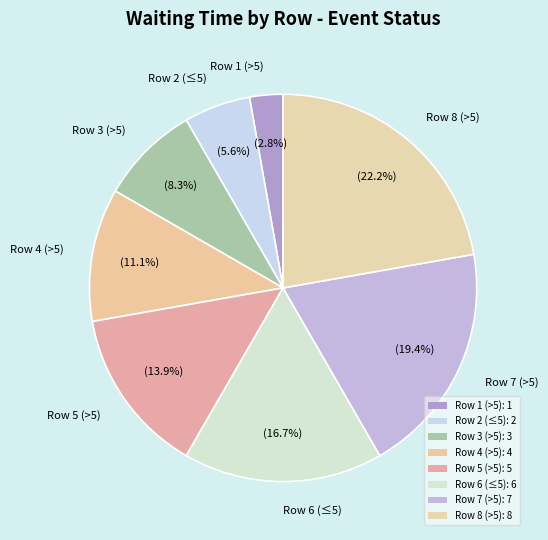

How many segments does this pie chart have?

8